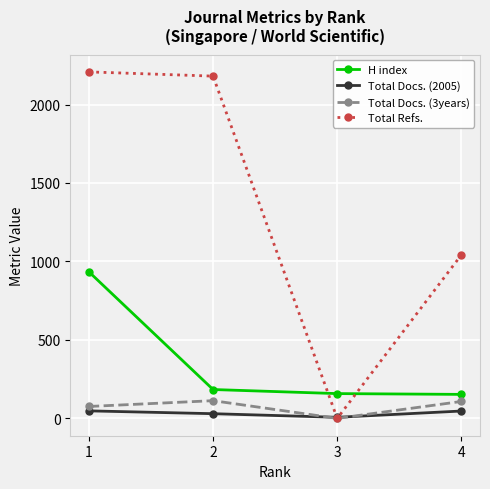

Which category has the lowest value across all series?

3